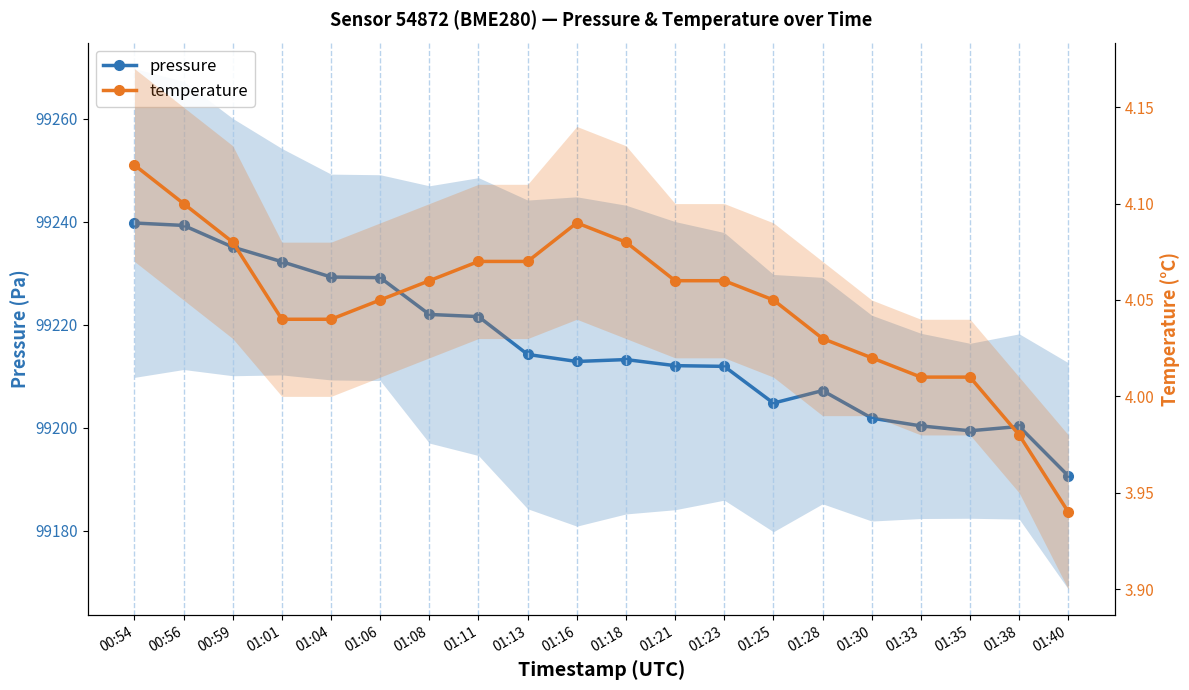

What is the greatest value displayed?

99239.8